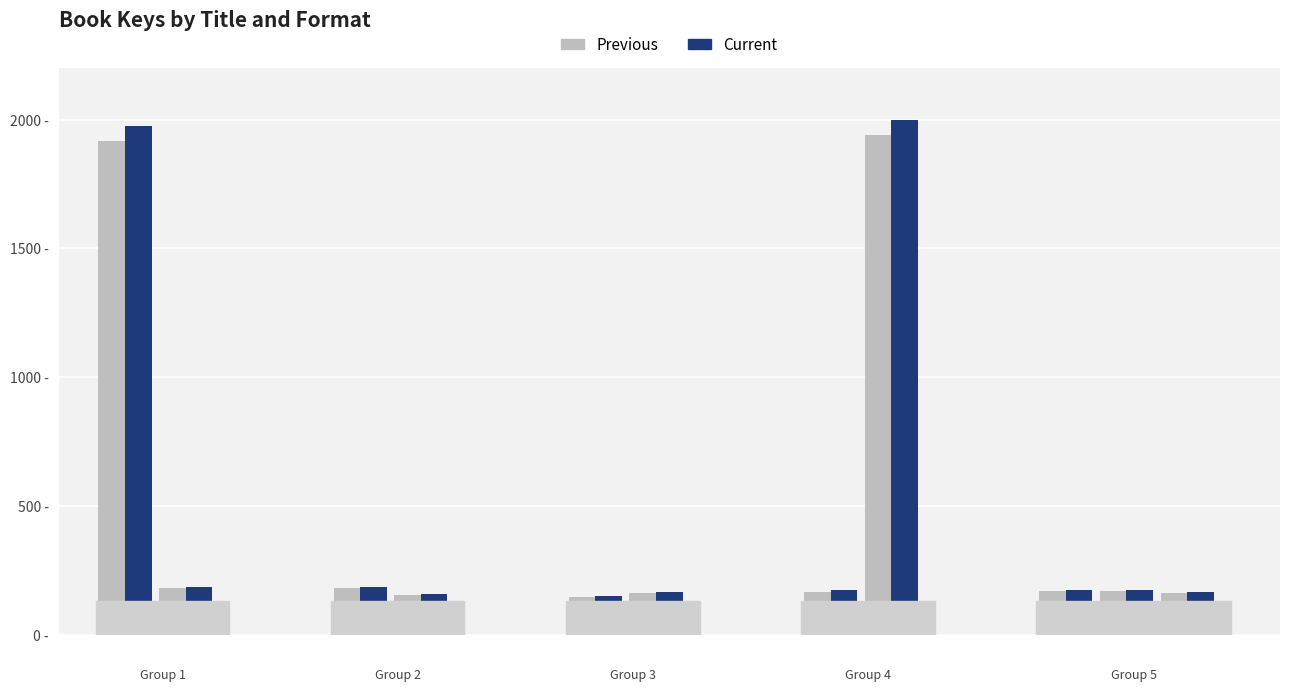

What are all the series names shown in the legend?

Previous, Current